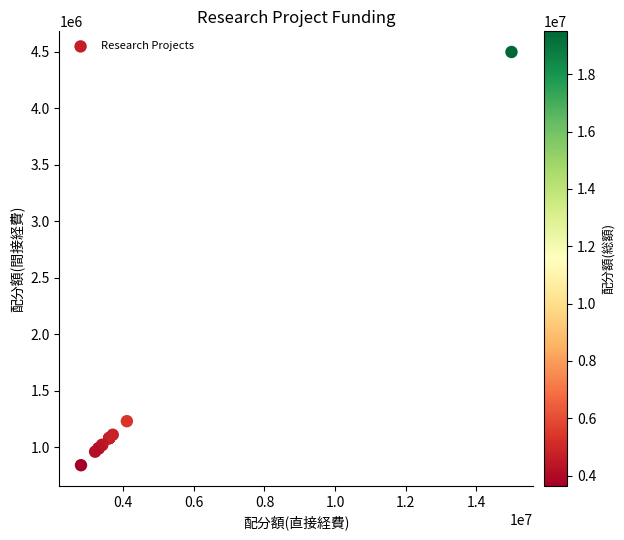

What Y value in the scatter plot is closest to 2670000?

1230000